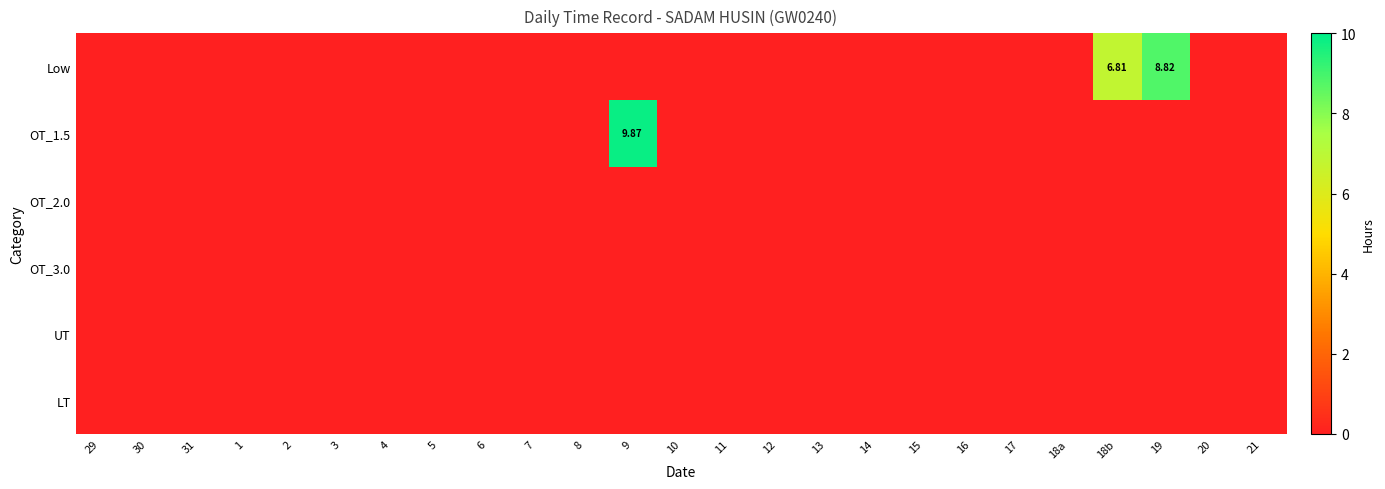

Which has a higher value, 18b or 7?

18b